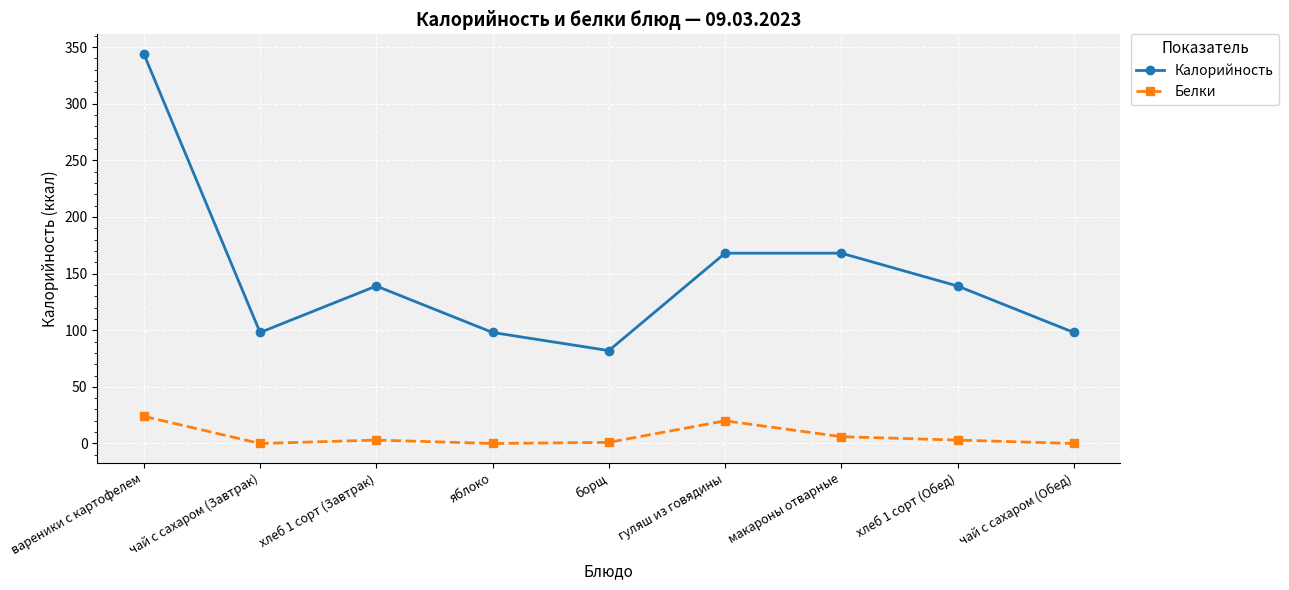

In Калорийность, how many points are lower than both neighbors (excluding endpoints)?

2